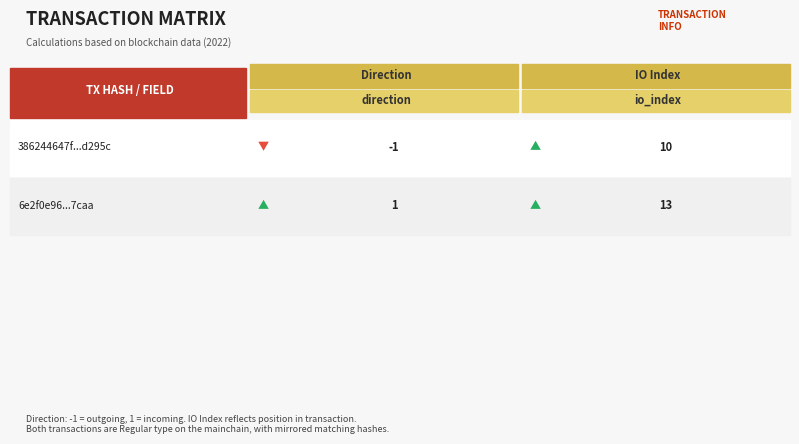

What is the average value of the 6e2f0e962b9feab1fead448c1895f49ce007caa series?

7